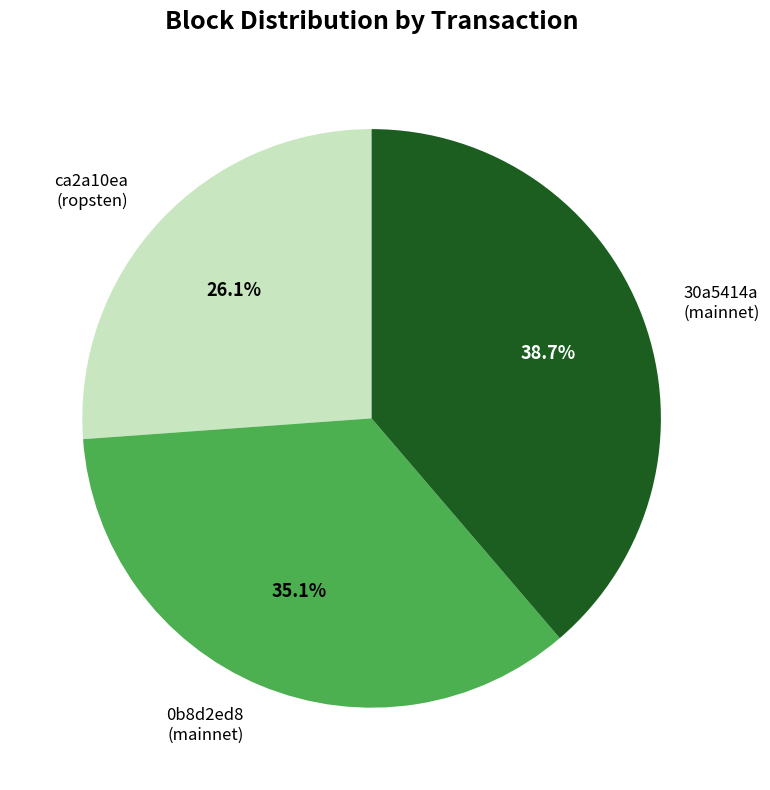

How many segments does this pie chart have?

3